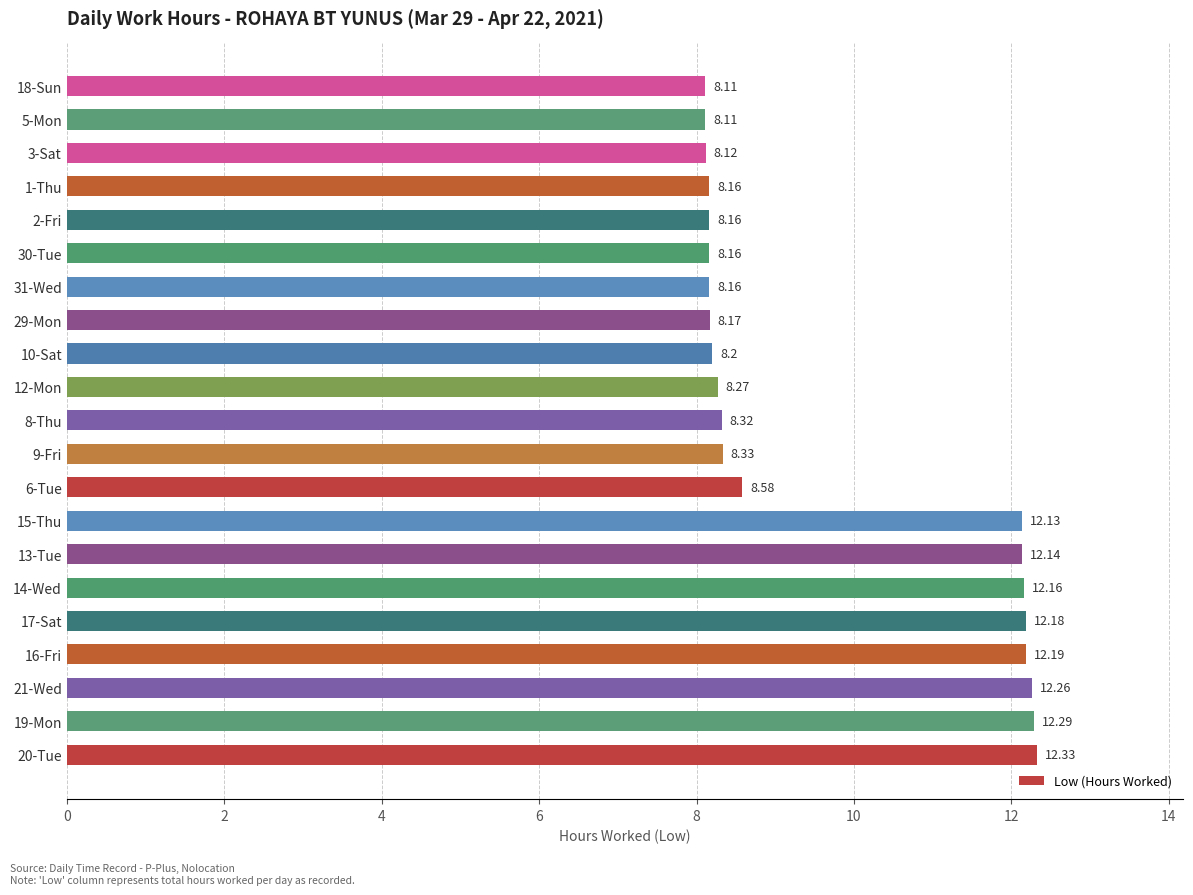

Which has a higher value, 17-Sat or 16-Fri?

16-Fri